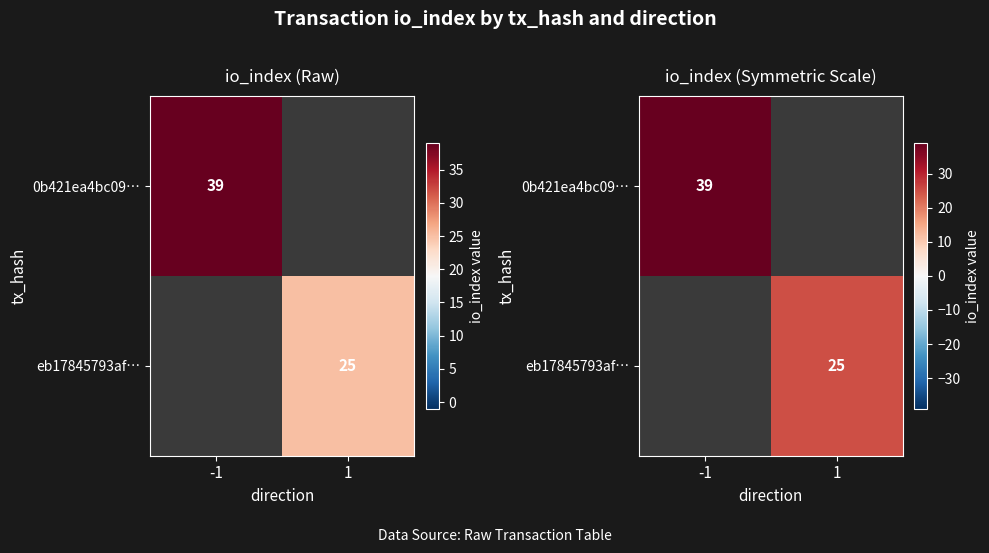

Which series has the largest range (max minus min)?

0b421ea4bc09…